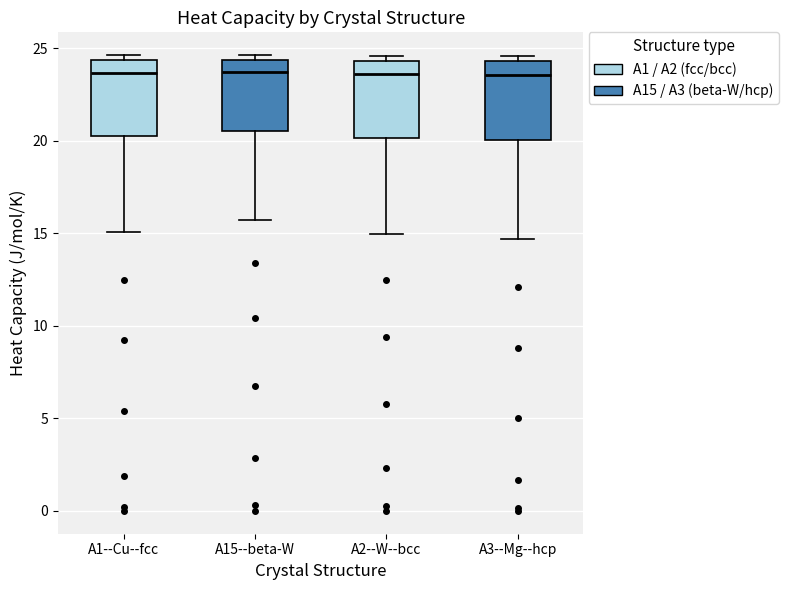

Reading left to right, transcribe this box plot: for each box, give where its median line is, the range the box spans, and where its two whiskers end, as read against the y-axis. The values are not printed on the chart, so give them approximately, as read against the axis.

A1--Cu--fcc: median 23.5, box 20.0 to 24.5, whiskers 15.0 to 24.5 (just above the box's upper edge)
A15--beta-W: median 23.5, box 20.5 to 24.5, whiskers 15.5 to 24.5 (just above the box's upper edge)
A2--W--bcc: median 23.5, box 20.0 to 24.5, whiskers 15.0 to 24.5 (just above the box's upper edge)
A3--Mg--hcp: median 23.5, box 20.0 to 24.5, whiskers 14.5 to 24.5 (just above the box's upper edge)